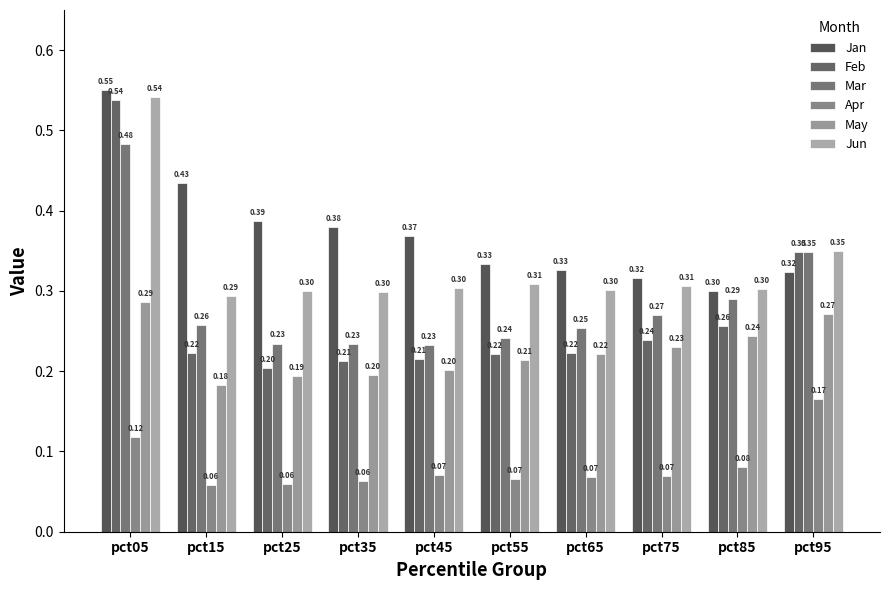

Which series changed the most between pct15 and pct85?

Jan